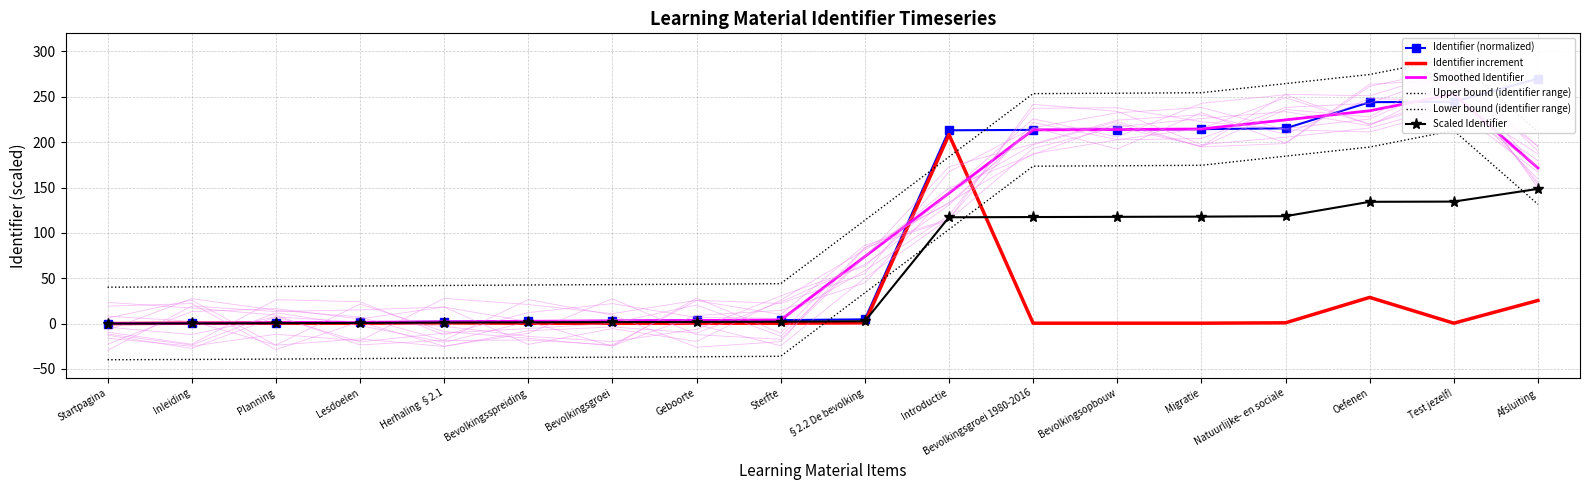

Is it true that Scaled Identifier equals 117.2 at Introductie?

True